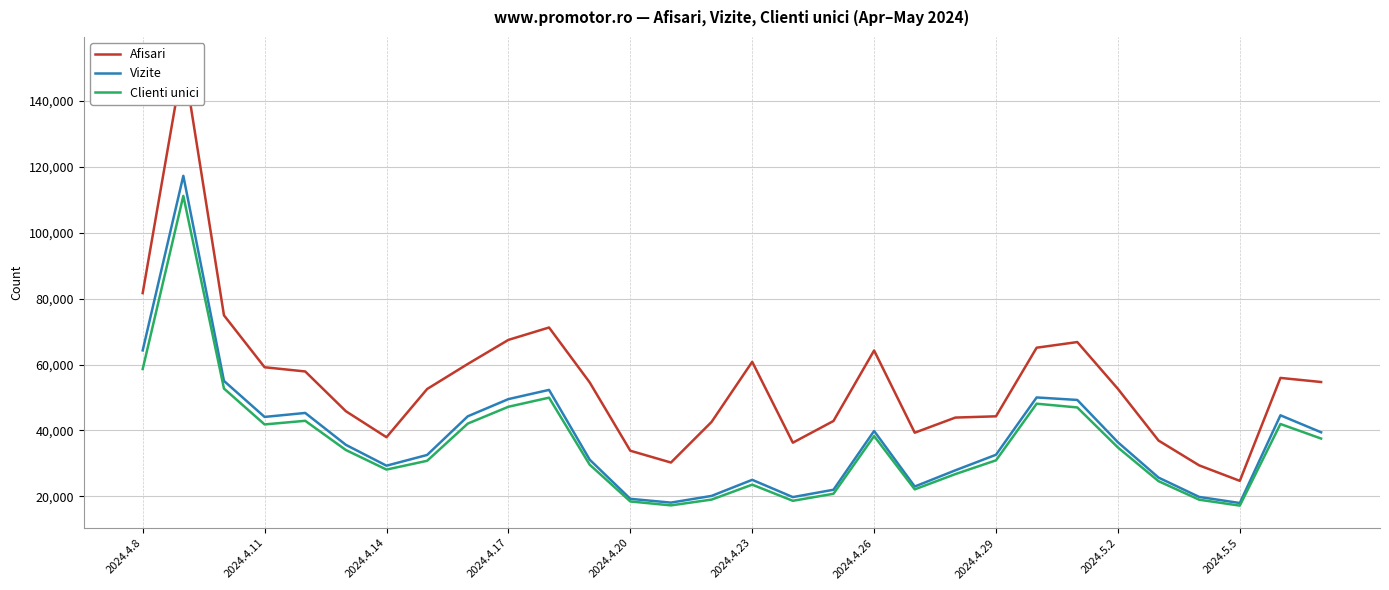

Where does the Clienti unici series first go above 34052?

2024.4.8